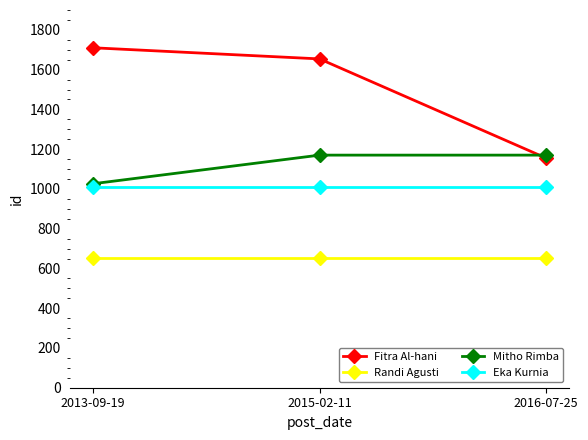

Reading left to right, transcribe all the data shown in this chart.

Fitra Al-hani: 1710	1654	1155
Randi Agusti: 651	651	651
Mitho Rimba: 1026	1170	1170
Eka Kurnia: 1008	1008	1008